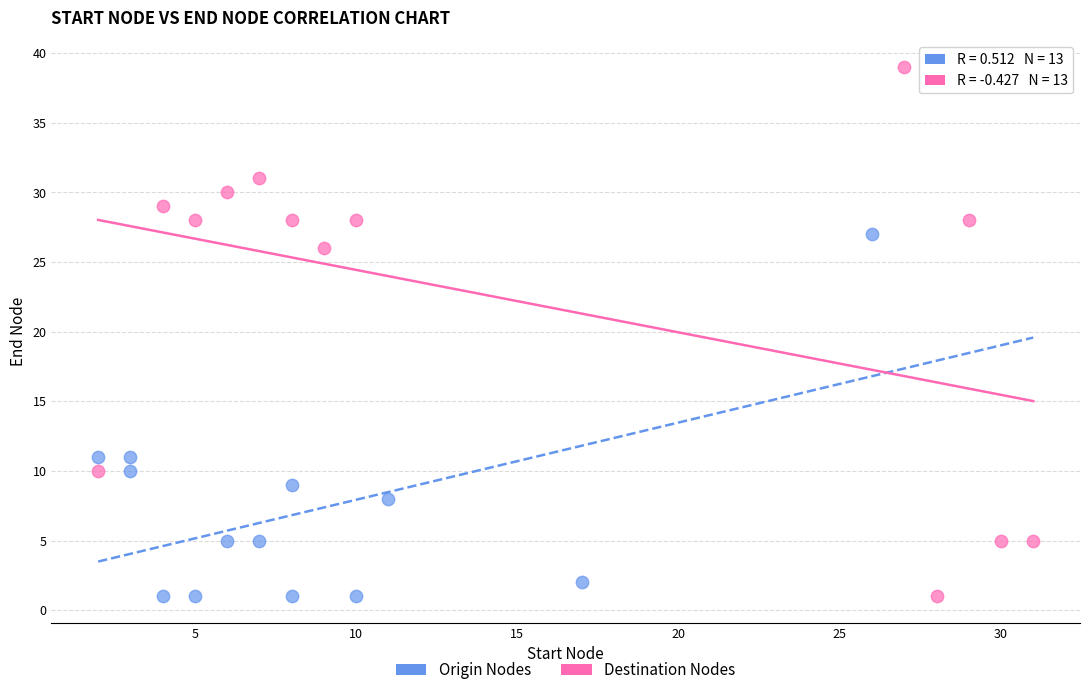

Which series reaches the maximum Y coordinate?

Destination Nodes